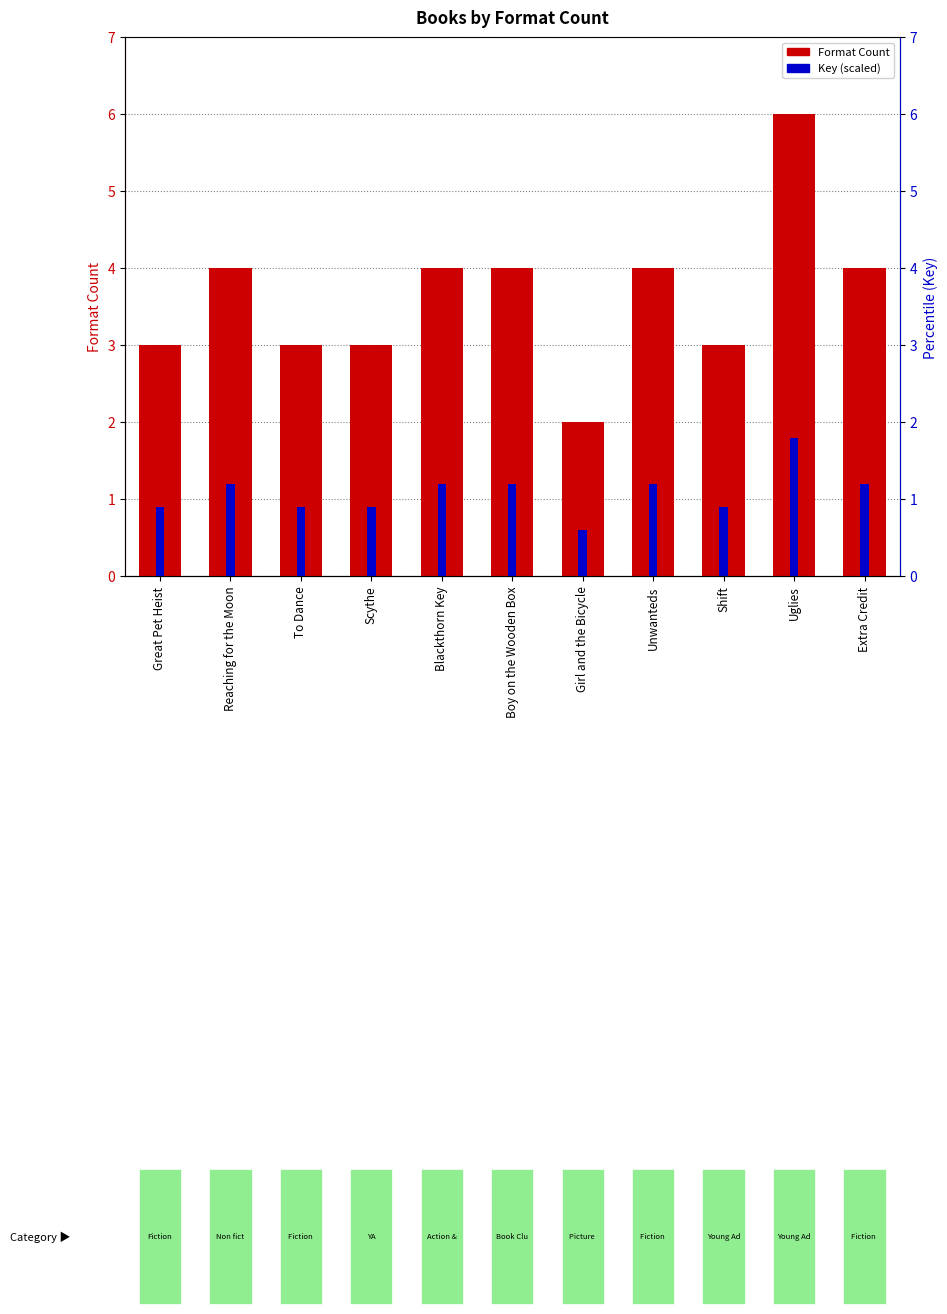

Which series changed the most between Reaching for the Moon and To Dance?

Format Count